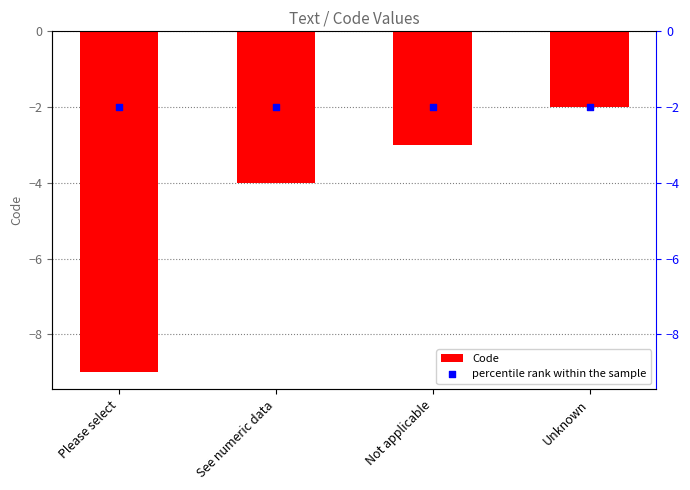

Is the value of percentile rank within the sample at See numeric data greater than the value of Code at Please select?

Yes